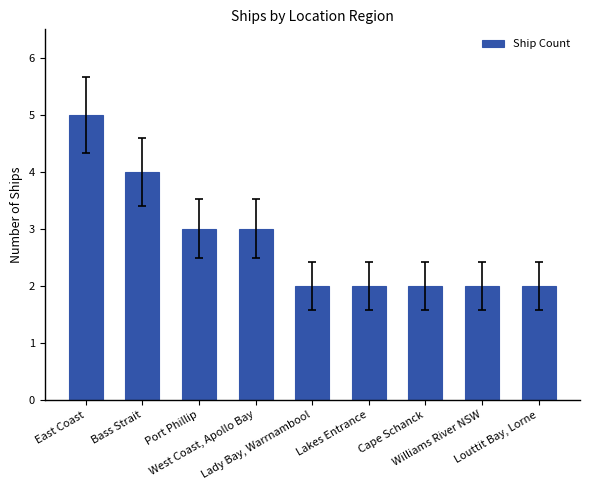

What is the maximum value shown in the chart?

5